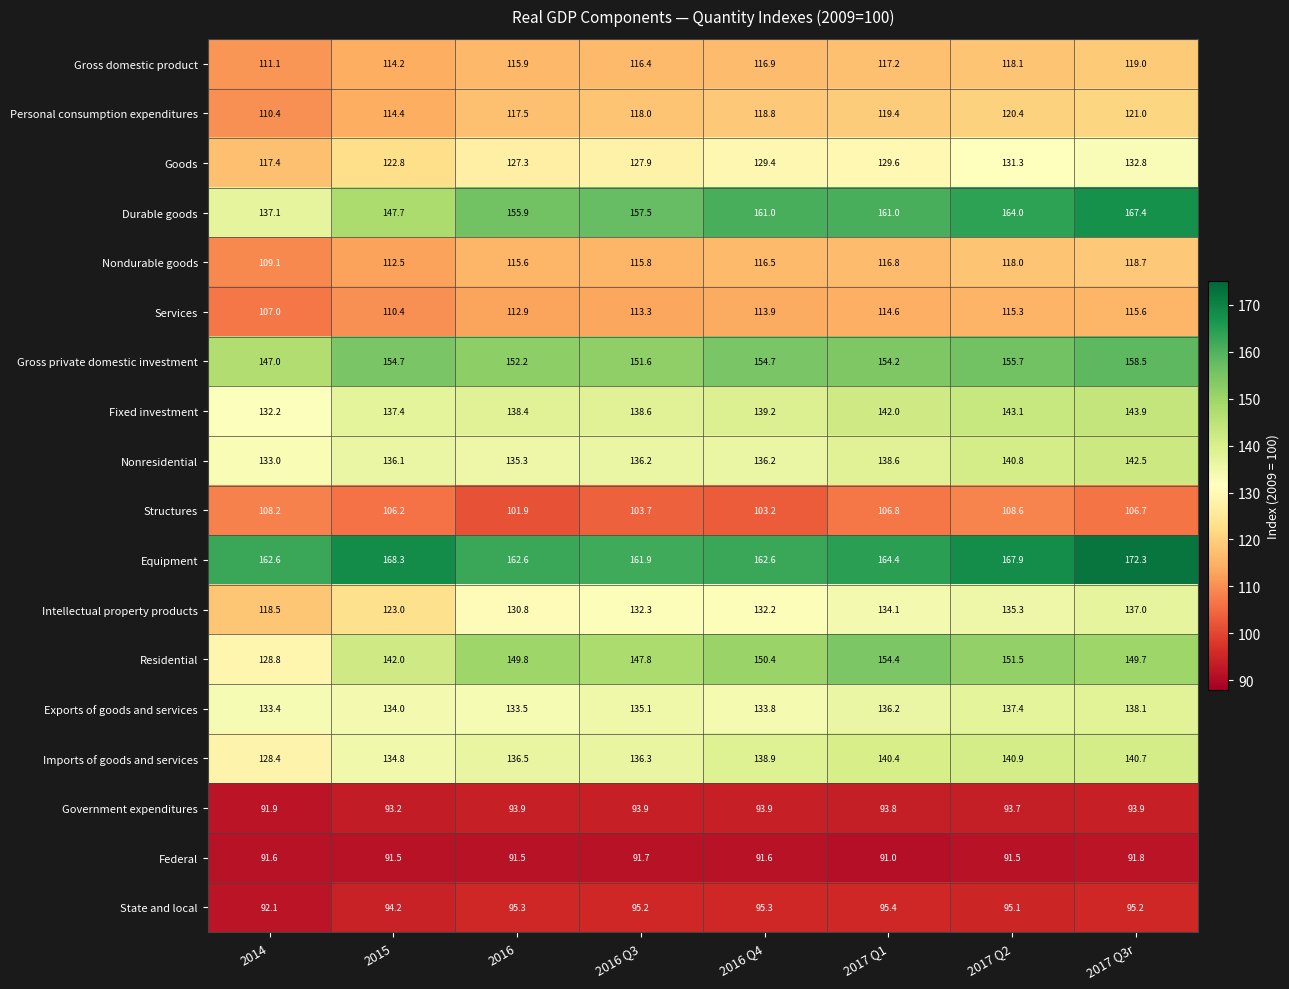

Where does the Nondurable goods series first go above 116?

2016 Q4